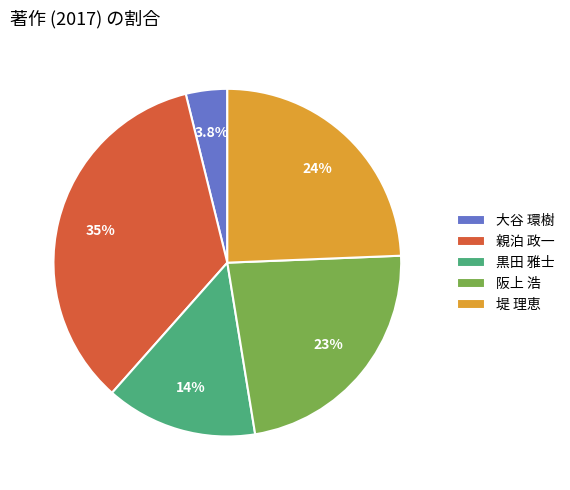

Count the number of slices in the pie.

5